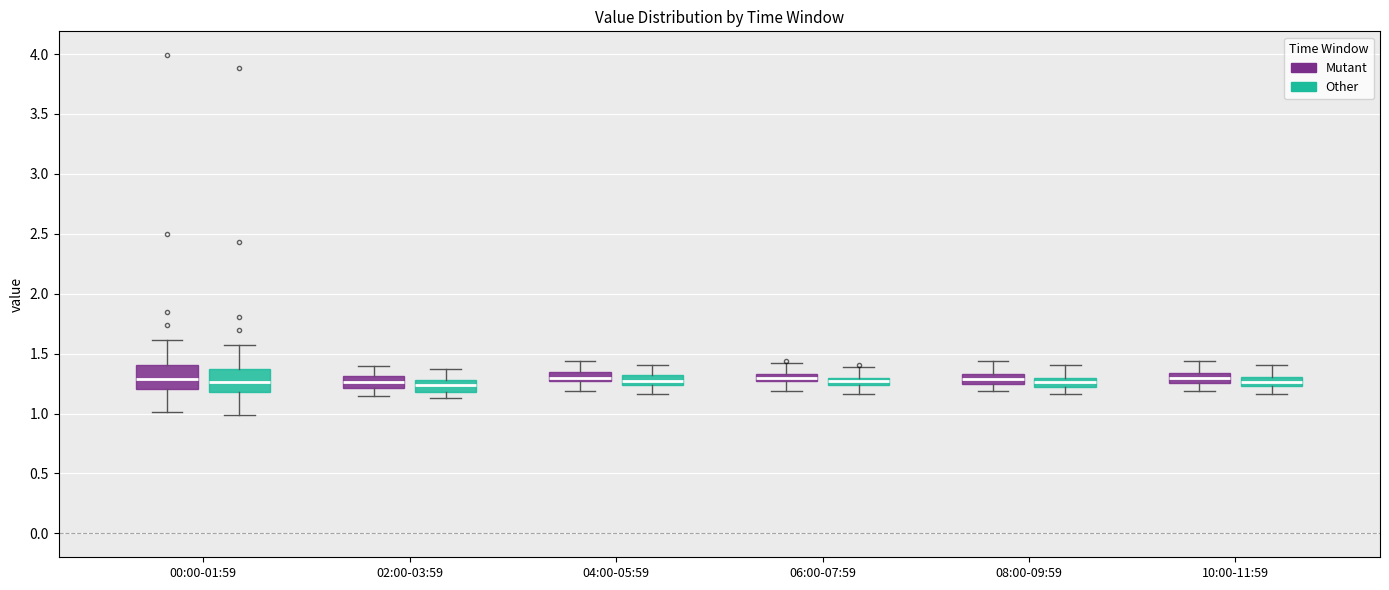

Where does the median line of the box for 04:00-05:59 (Mutant) sit on the y-axis? The values are not printed on the chart, so give them approximately, as read against the axis.

1.30